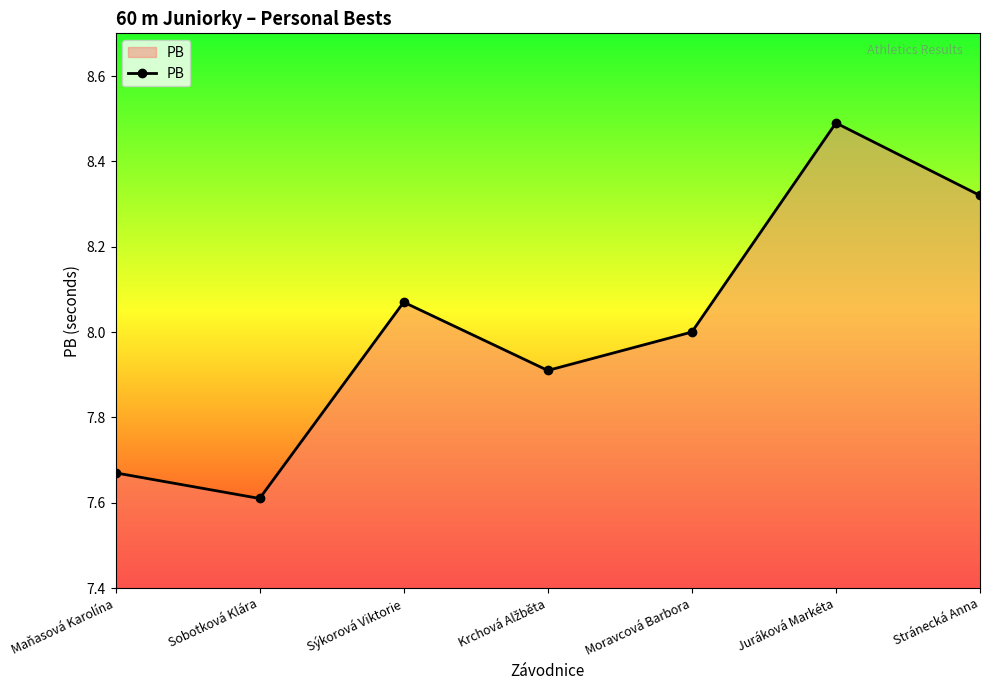

Approximately how many times larger is the value at Juráková Markéta compared to Sobotková Klára?

1.1